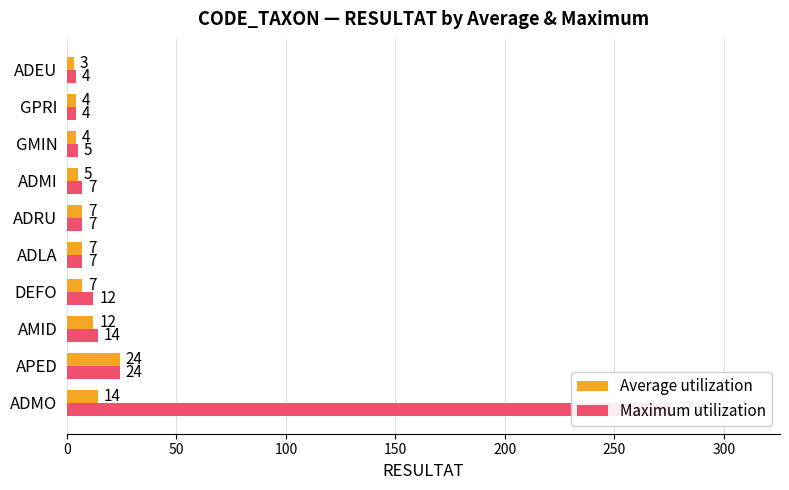

List the series in order of their peak value, highest first.

Maximum utilization, Average utilization